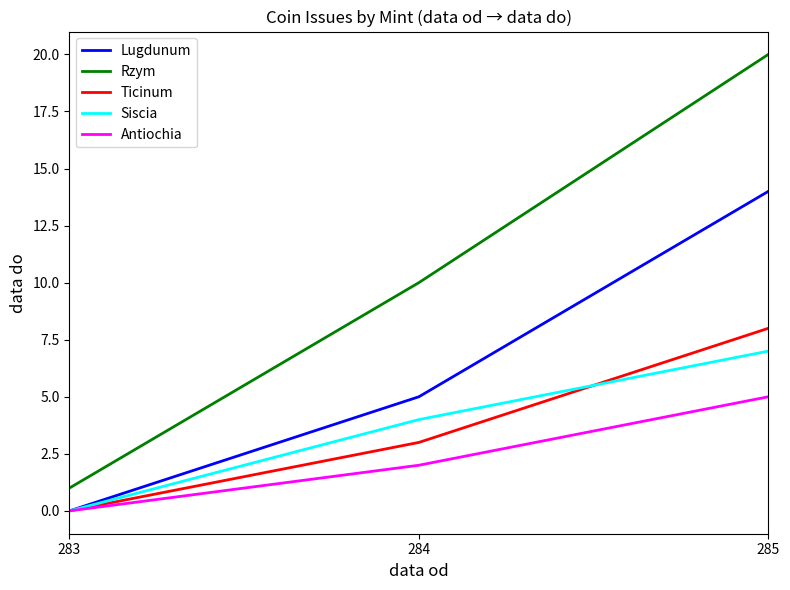

What is the sum of the Ticinum values at 285 and 283?

8